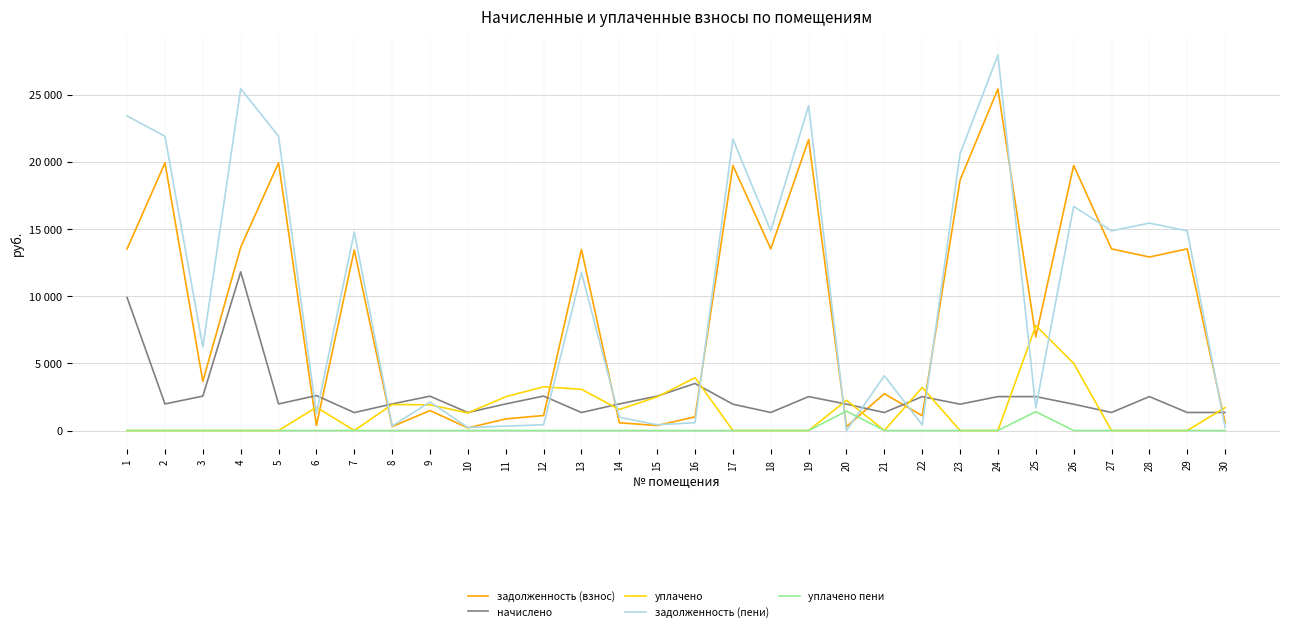

Does the chart display data point markers on the line(s)?

No